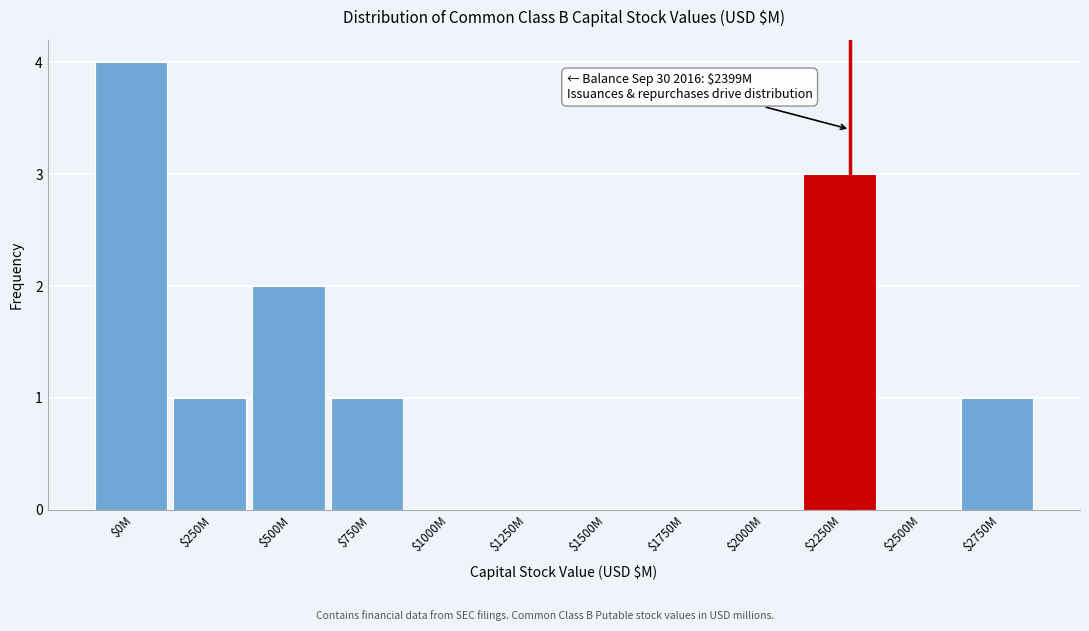

What is the greatest value displayed?

4